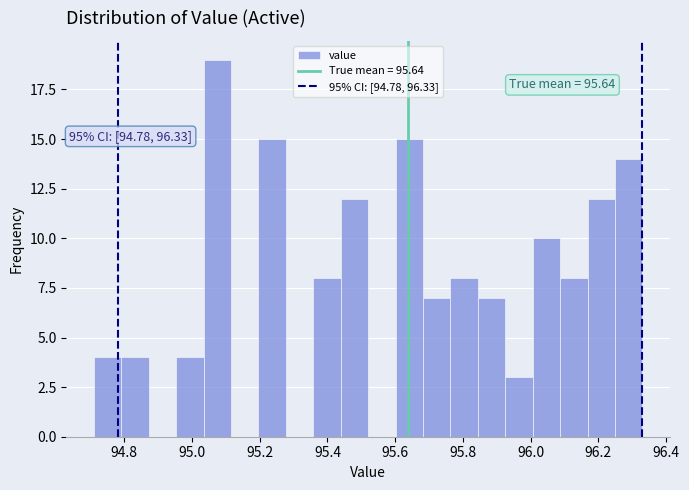

Which range on the x-axis has the tallest bar?

95.04 to 95.12